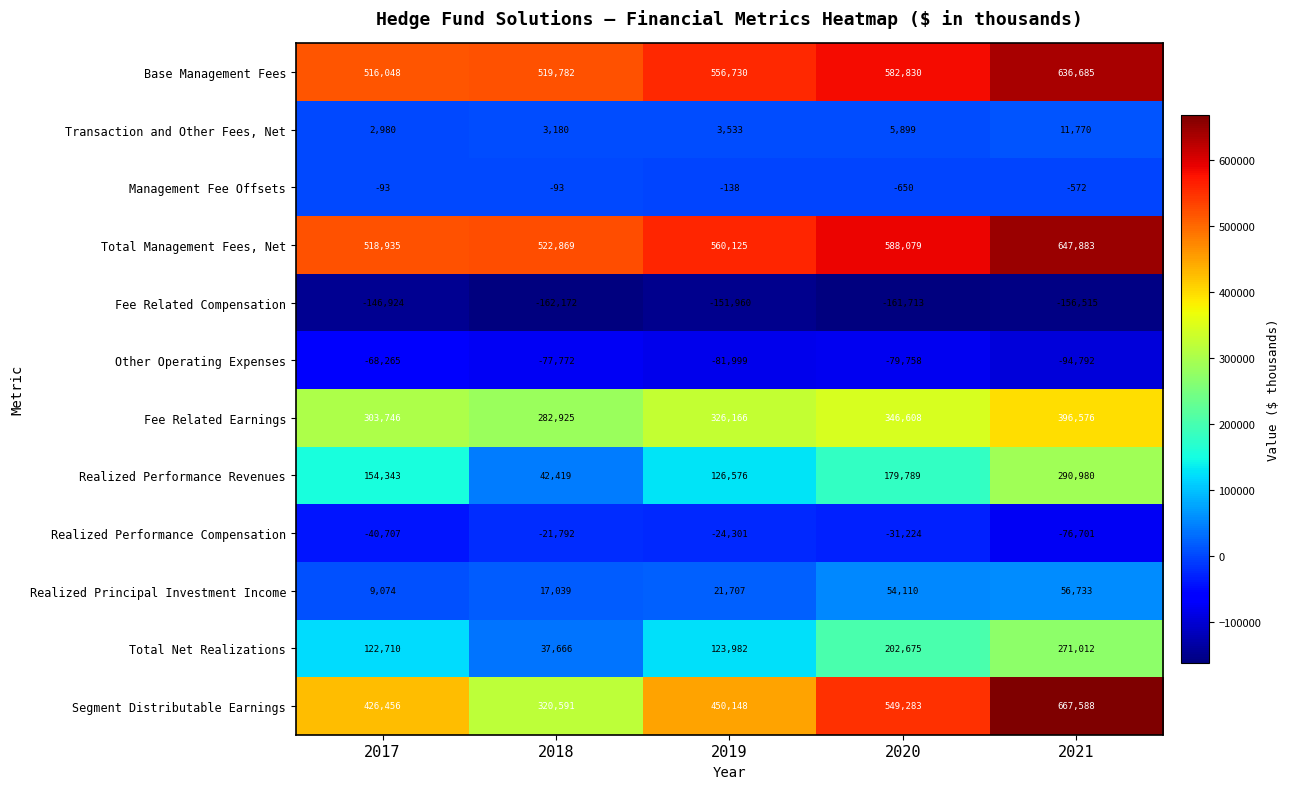

True or false: Total Management Fees, Net has a value of 588079 at 2020.

True